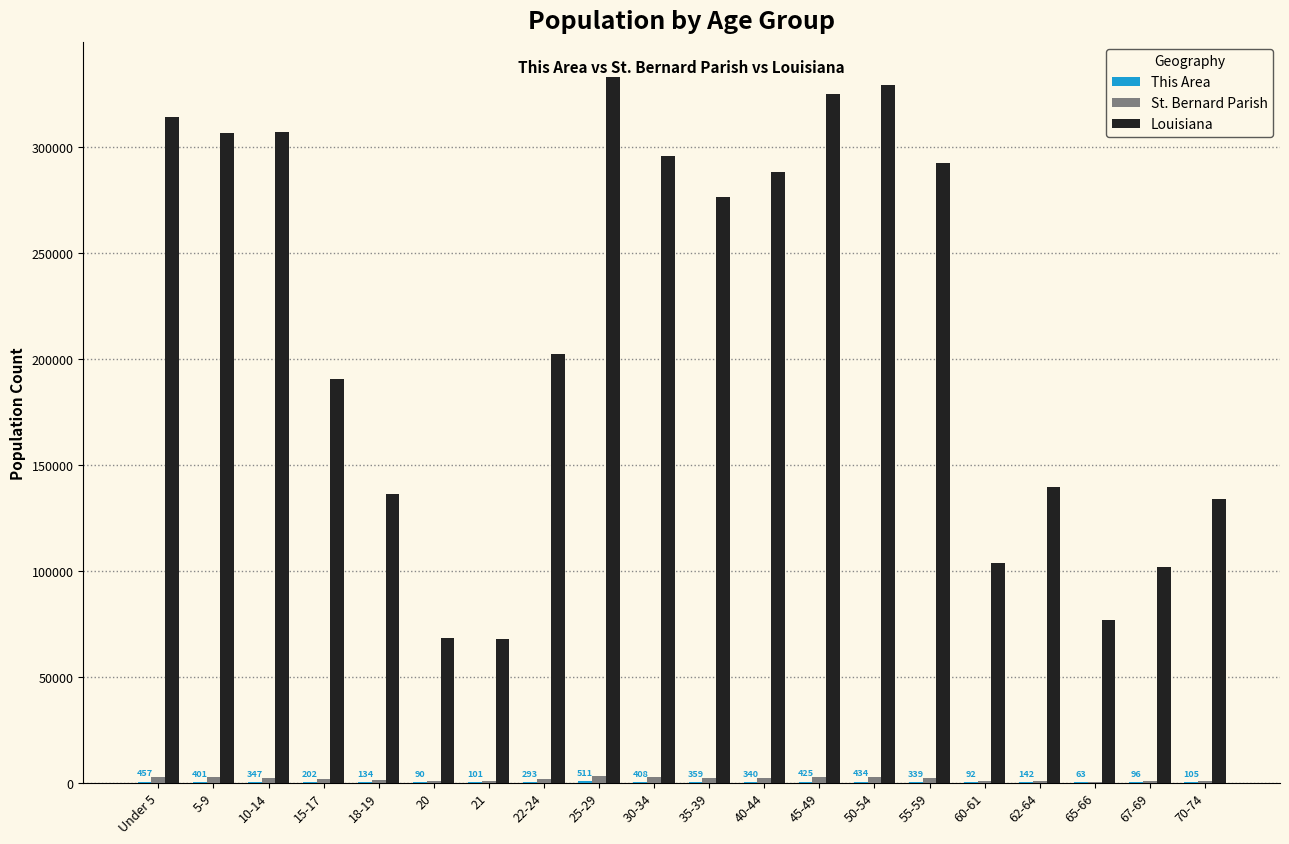

What is the greatest value displayed?

332925